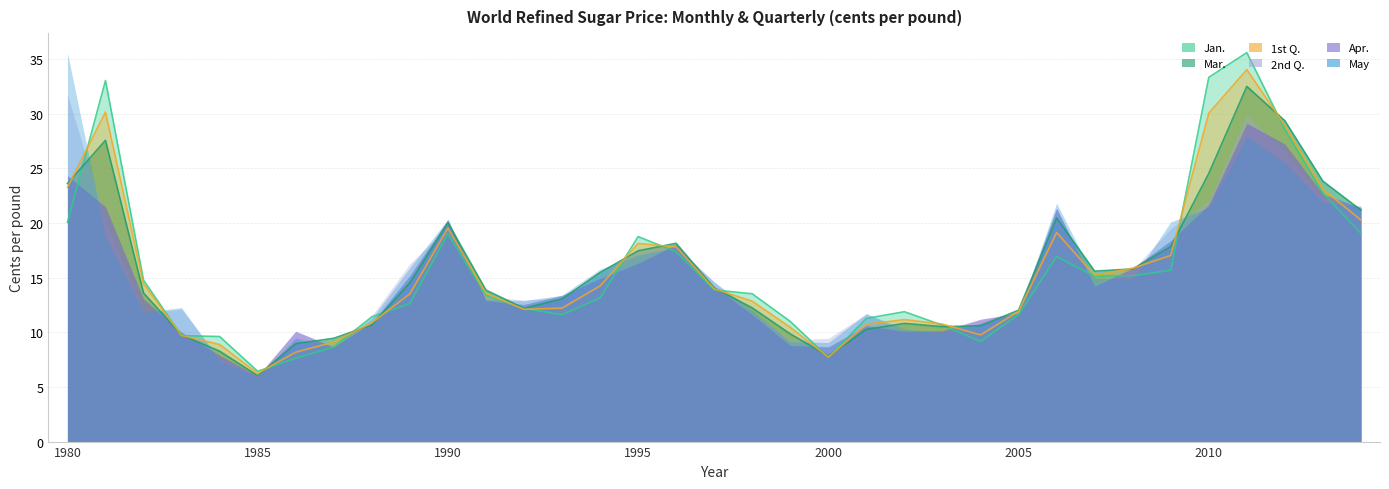

What is the difference between the second highest and minimum values in the Jan. series?

26.9